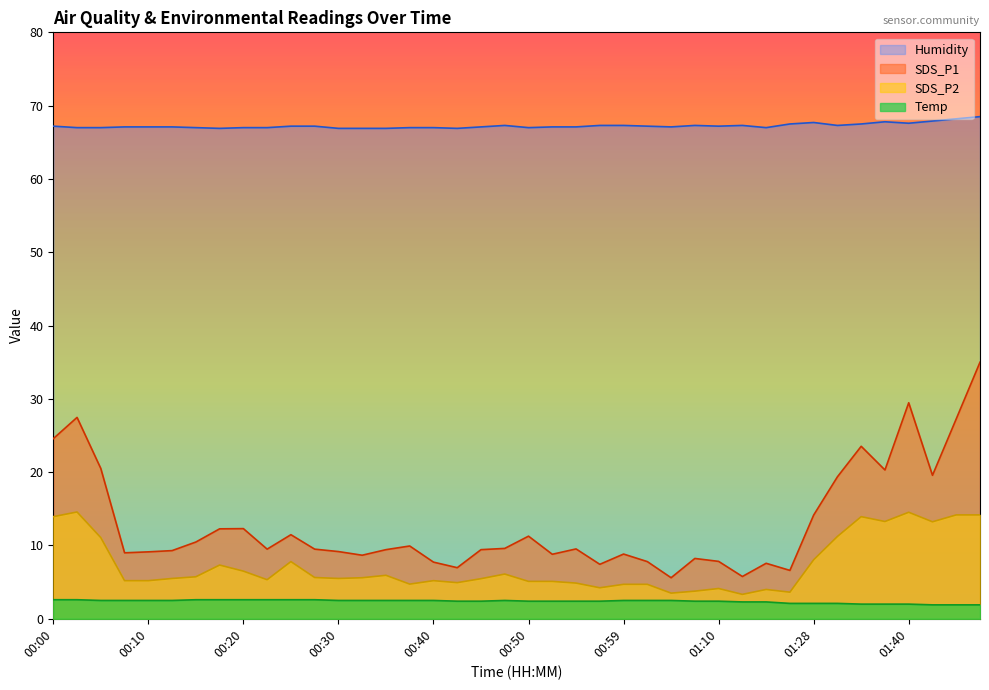

Where is the first local minimum for SDS_P1?

00:07